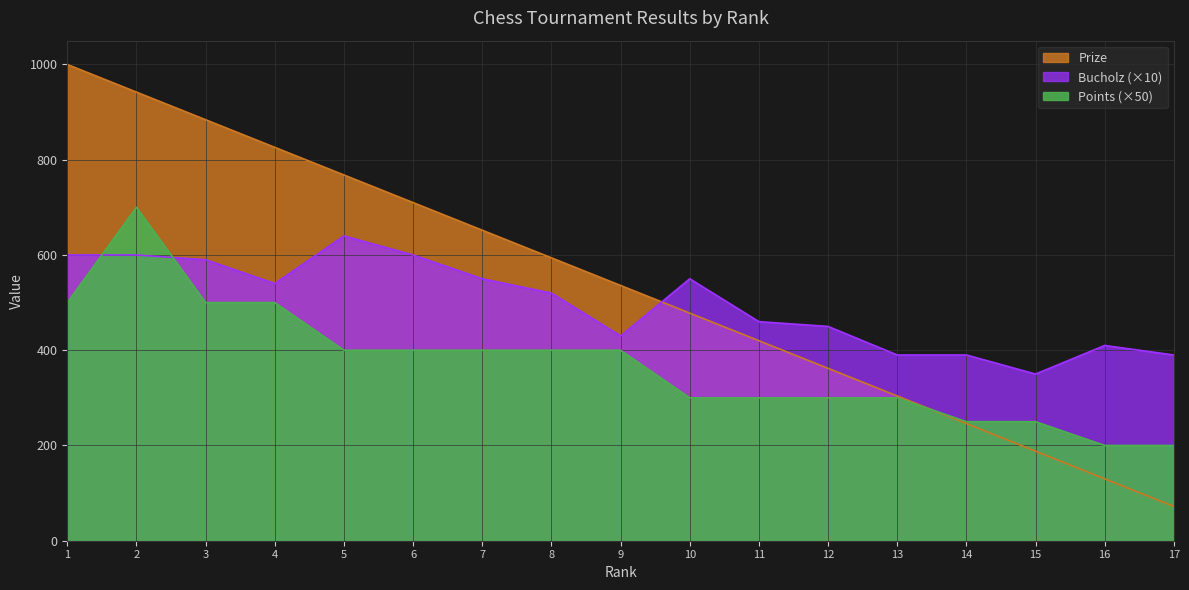

Reading left to right, what are all the values shown in this chart?

Prize: 1=1000	2=942	3=884	4=826	5=768	6=710	7=652	8=594	9=536	10=478	11=420	12=362	13=304	14=246	15=188	16=130	17=72
Bucholz: 1=600	2=600	3=590	4=540	5=640	6=600	7=550	8=520	9=430	10=550	11=460	12=450	13=390	14=390	15=350	16=410	17=390
Points: 1=500	2=700	3=500	4=500	5=400	6=400	7=400	8=400	9=400	10=300	11=300	12=300	13=300	14=250	15=250	16=200	17=200